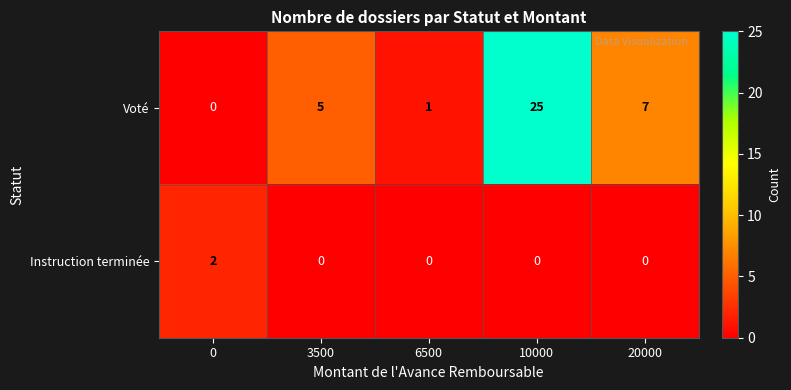

Is it true that Instruction terminée equals 1 at 6500?

False